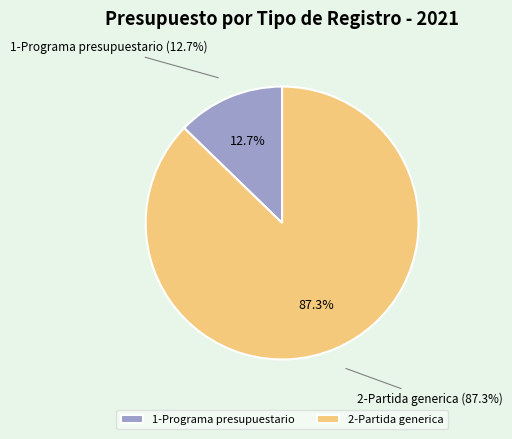

Which category has the biggest portion of the pie?

2-Partida generica